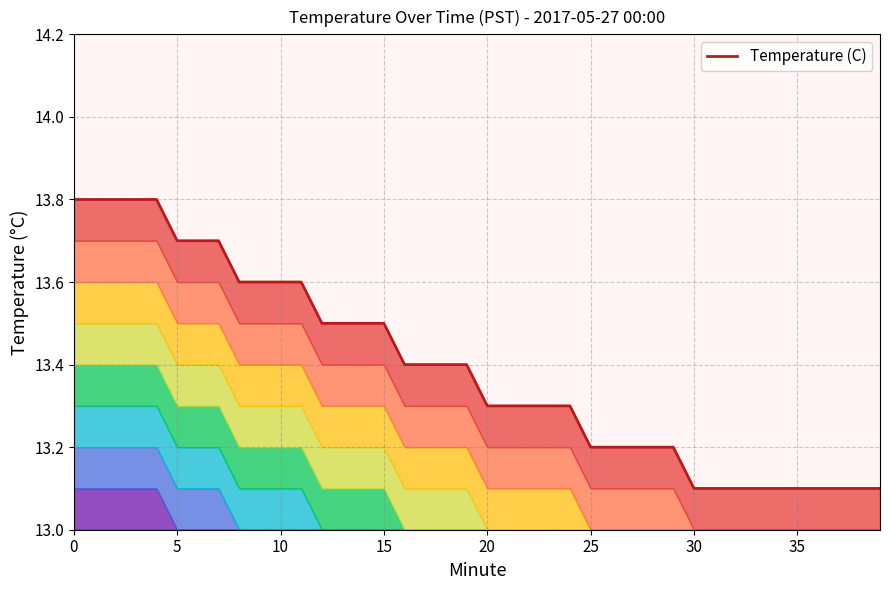

Read the value at 31.

13.1